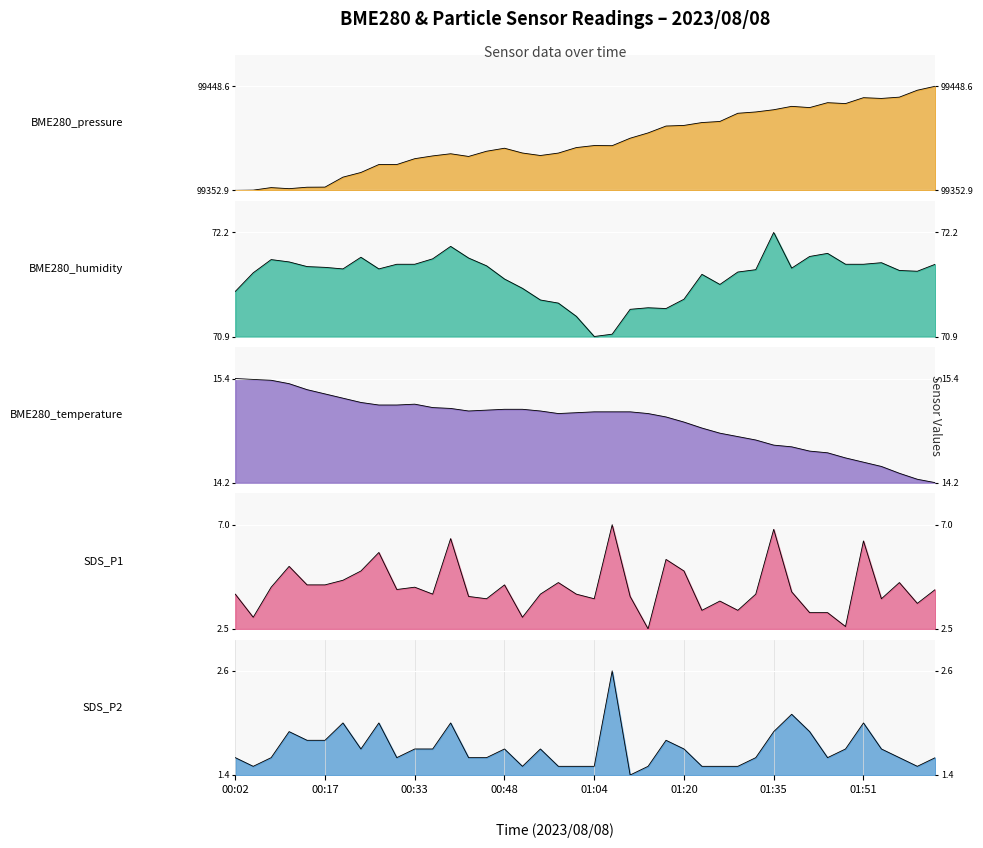

Is the value of BME280_pressure at 00:55 greater than the value of SDS_P1 at 00:45?

Yes